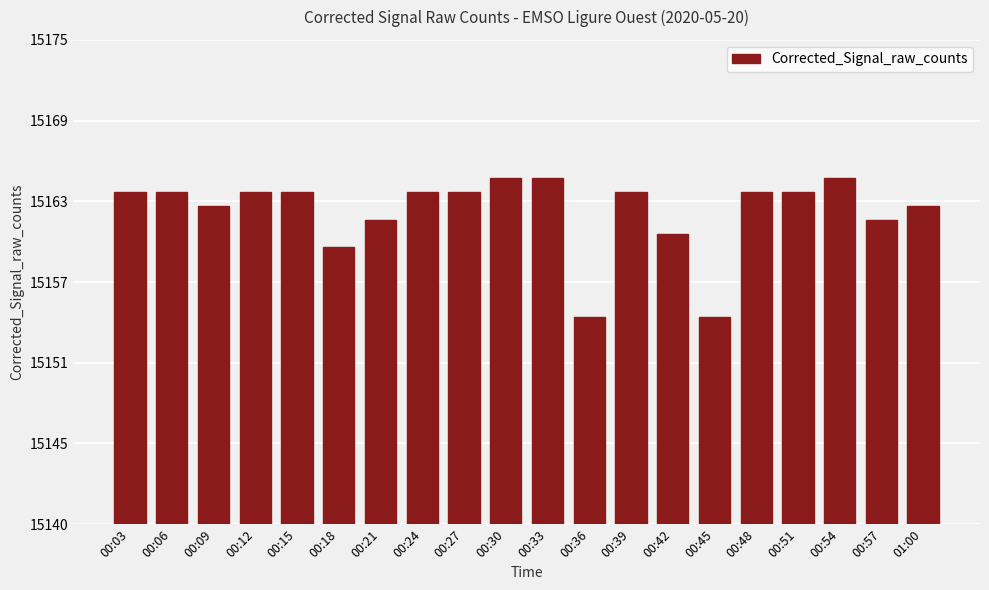

What is the label of the 10th bar from the right?

00:33